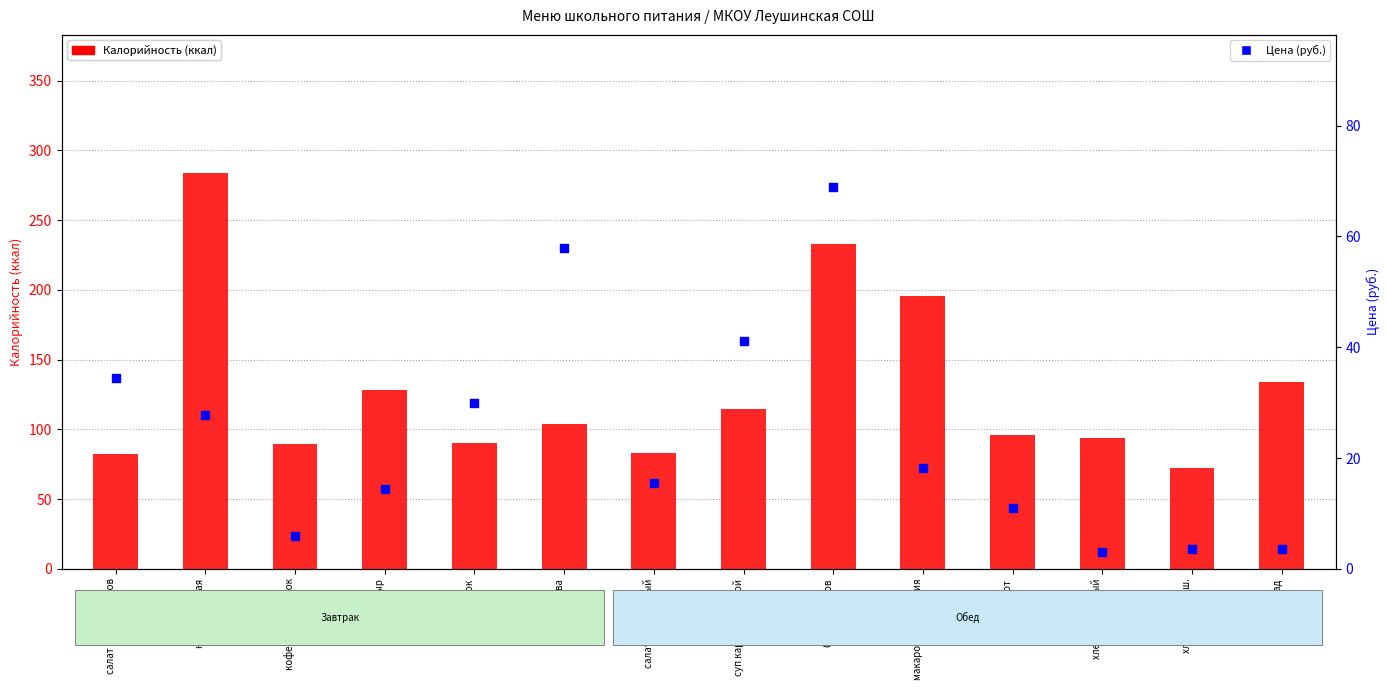

What are all the series names shown in the legend?

Калорийность (ккал), Цена (руб.)